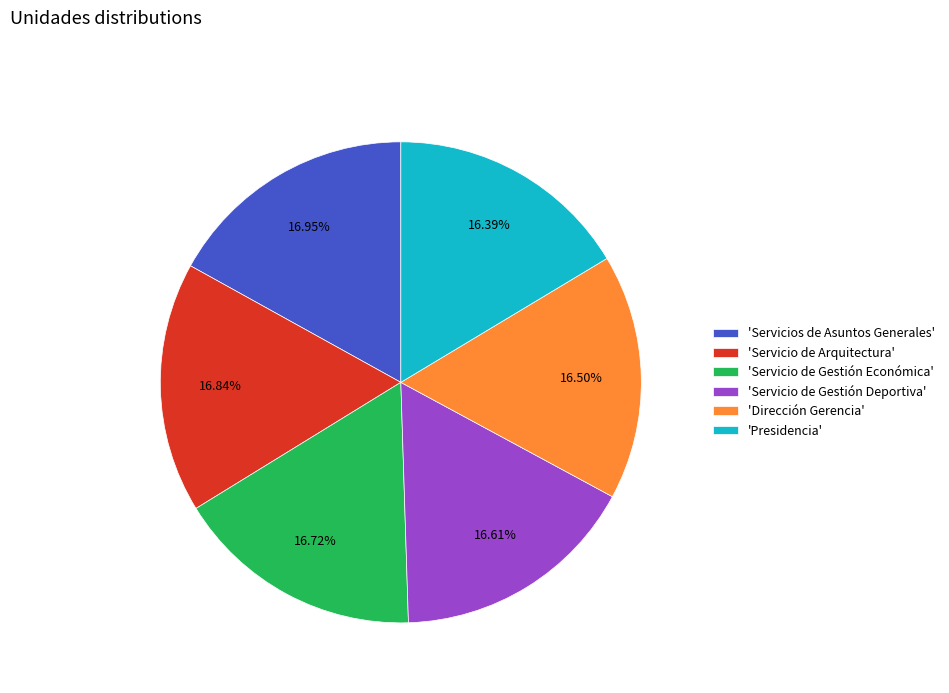

Combined, do 'Servicio de Gestión Económica' and 'Servicio de Gestión Deportiva' account for over 50%?

No